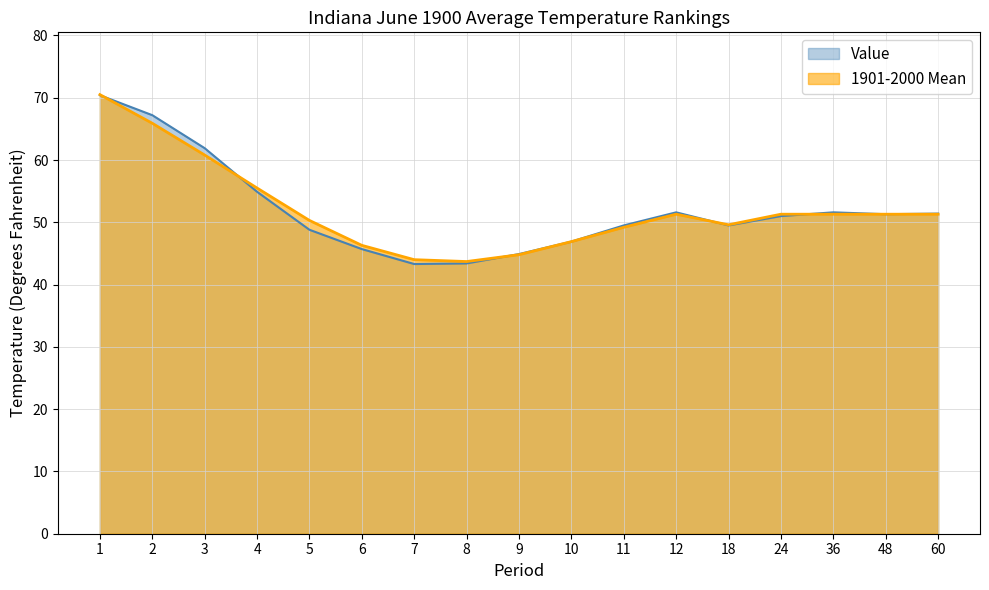

The value of 1901-2000 Mean at 48 is 22.7. True or false?

False